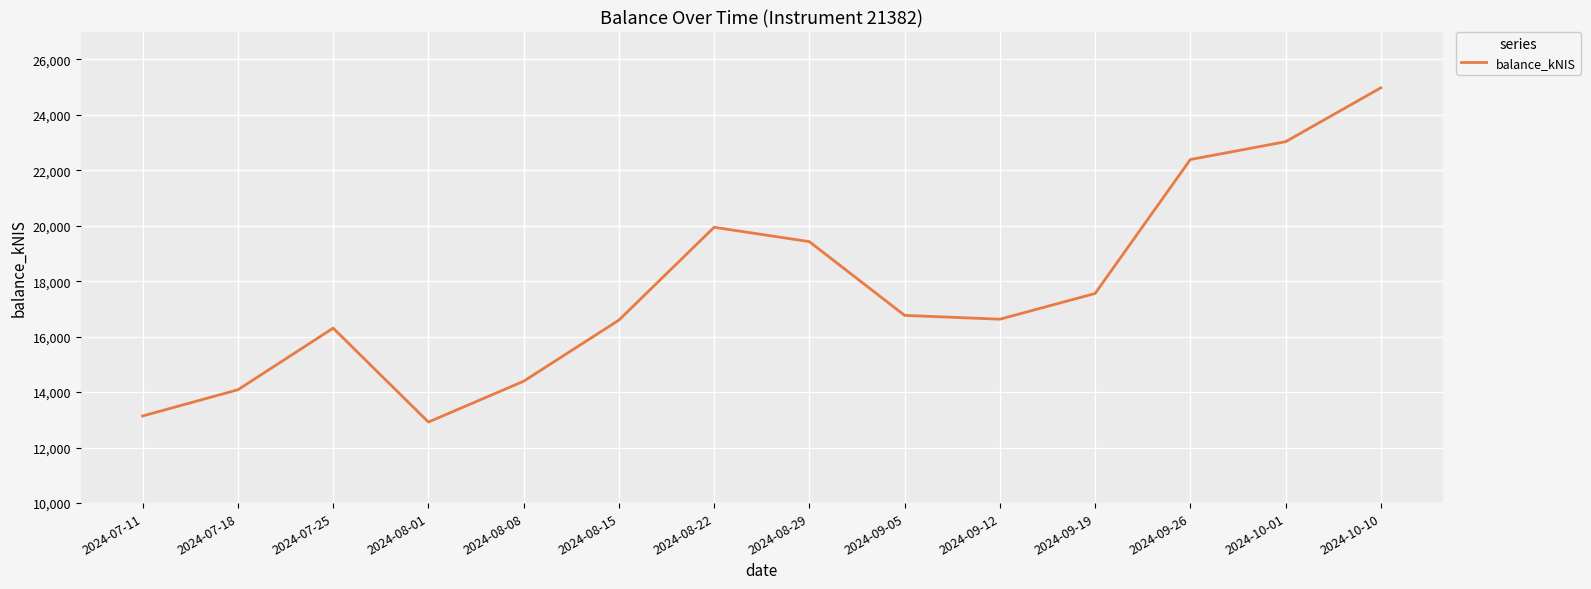

Count the number of data series in this chart.

1